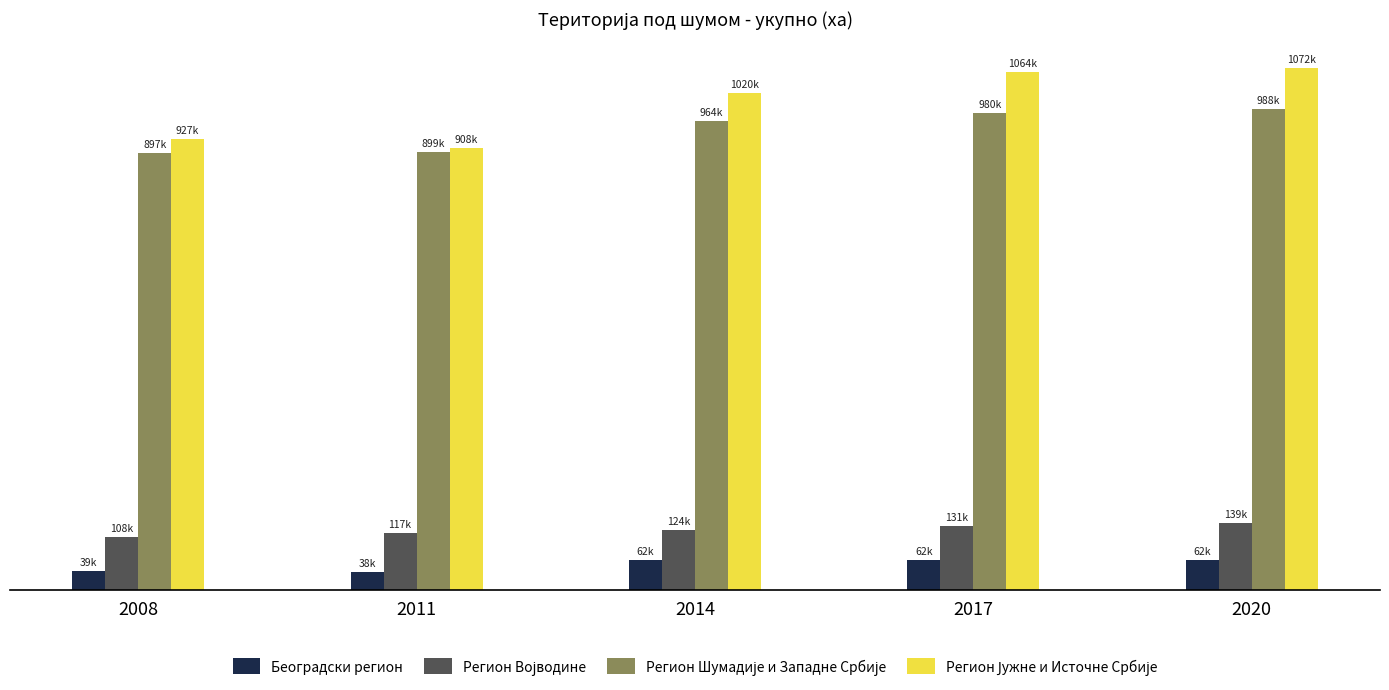

What is the value of the Регион Јужне и Источне Србије bar at the 3rd from the left?

1019568.5